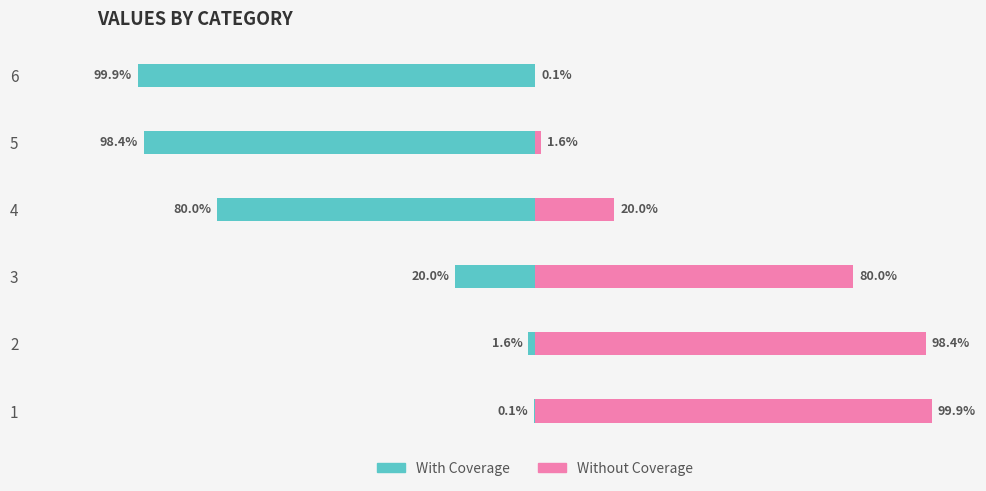

Is it true that With Coverage equals -28.0 at 3?

False